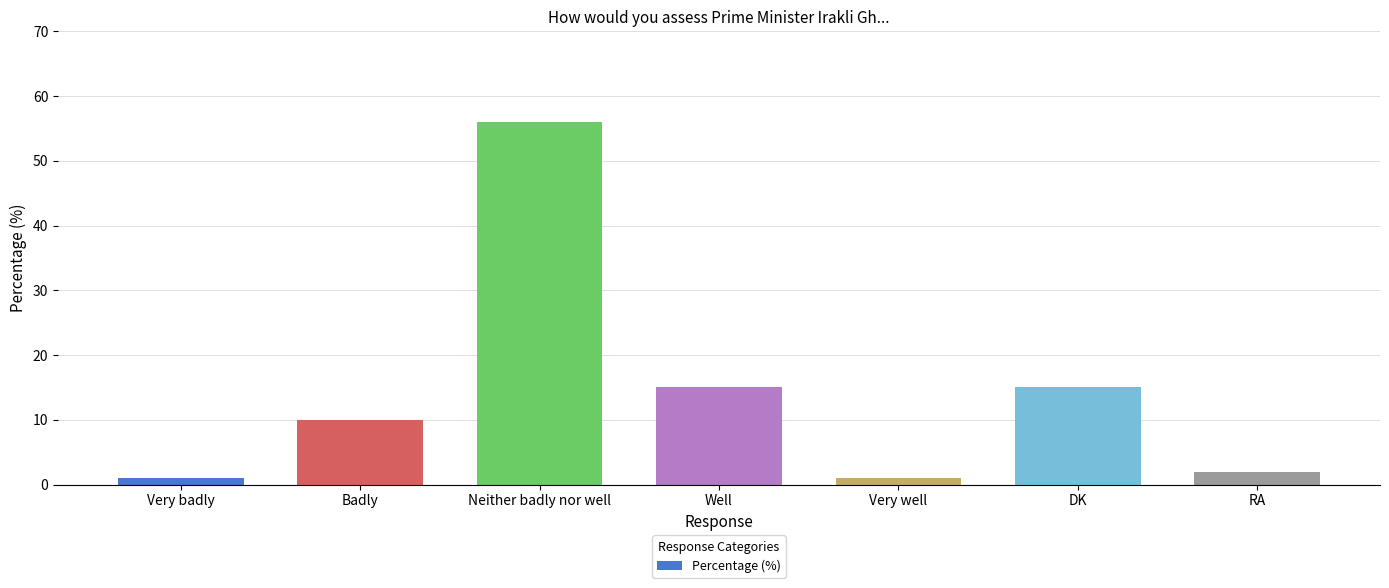

Is it true that the value at Neither badly nor well is 75?

False